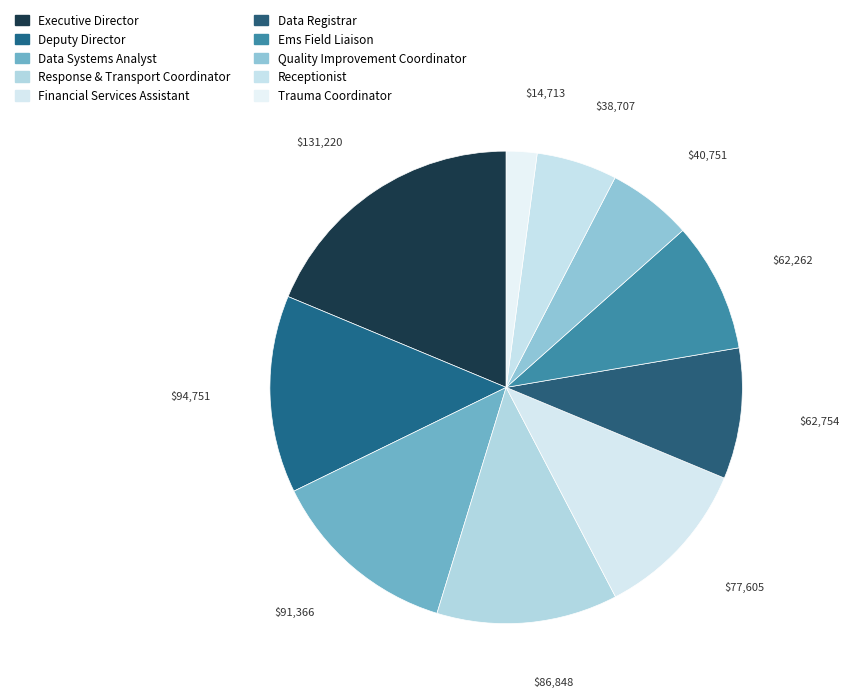

Which slice is the smallest?

Trauma Coordinator